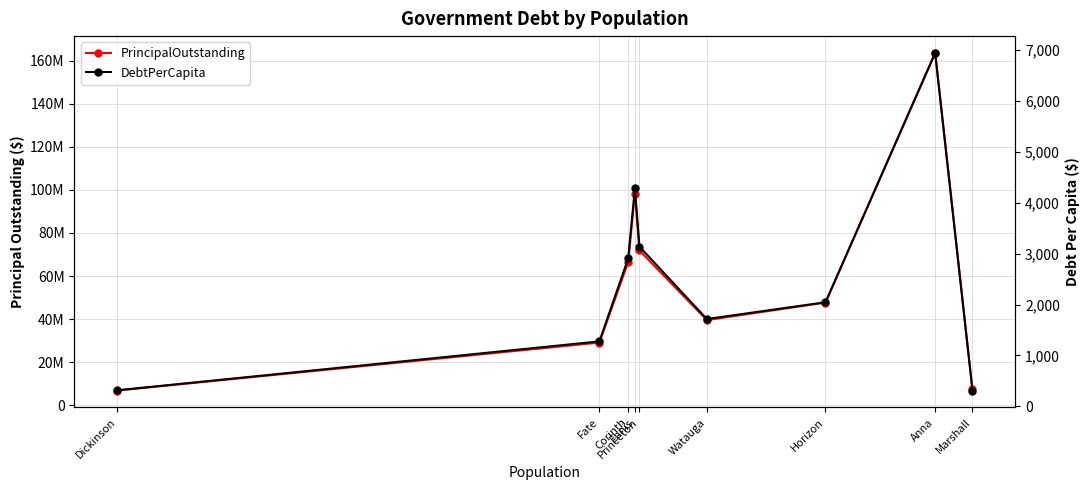

What is the label of the 4th point from the right?

Ennis